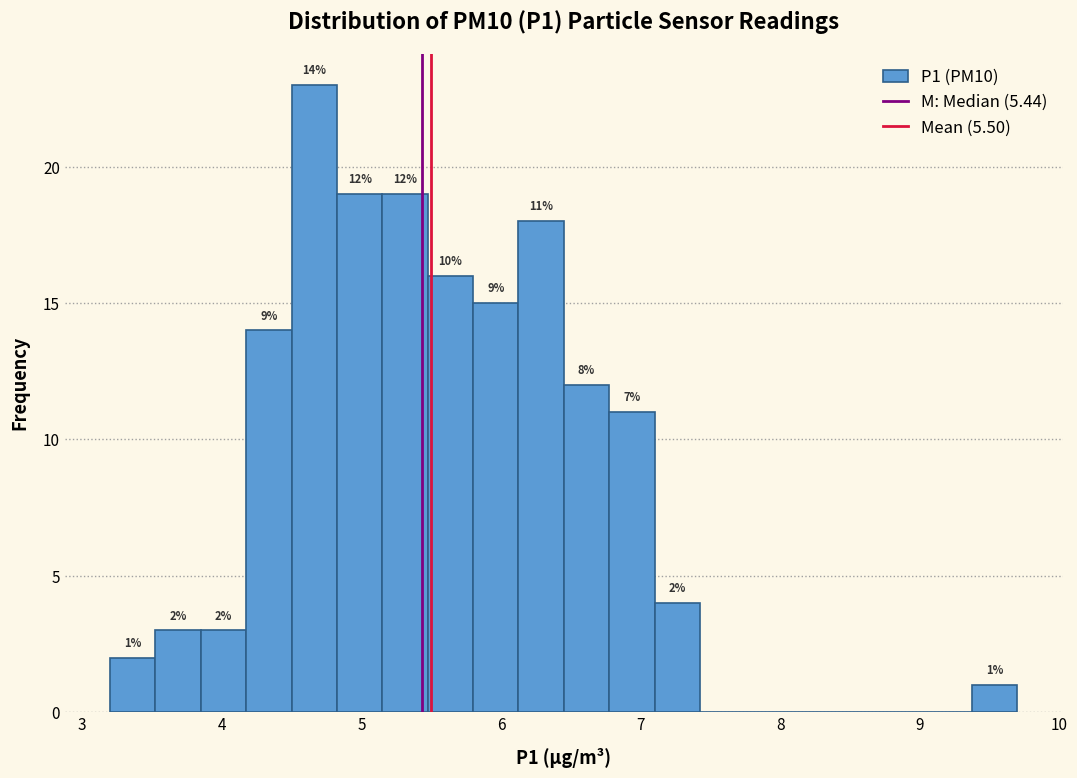

Read against the x-axis, roughly where is the centre of the tallest bar?

4.7